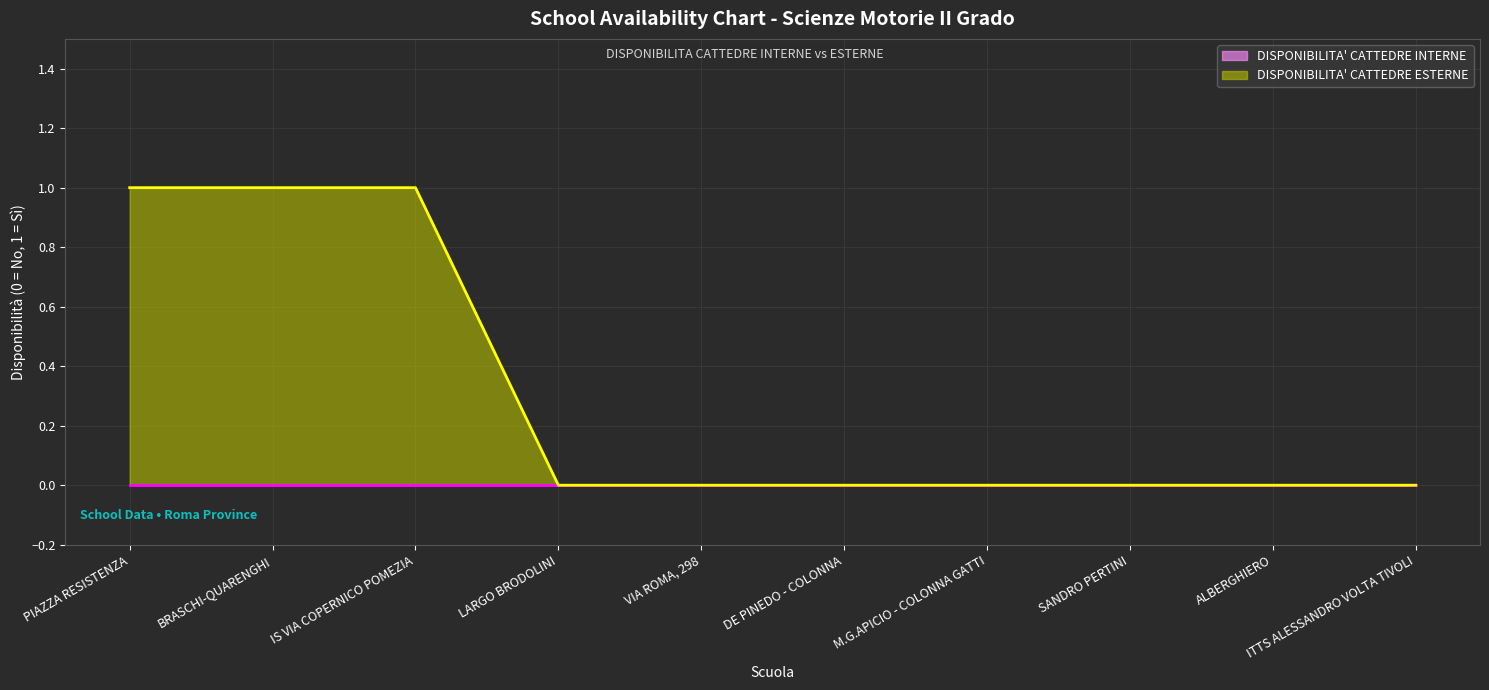

True or false: DISPONIBILITA' CATTEDRE ESTERNE has a value of 1 at IS VIA COPERNICO POMEZIA.

True